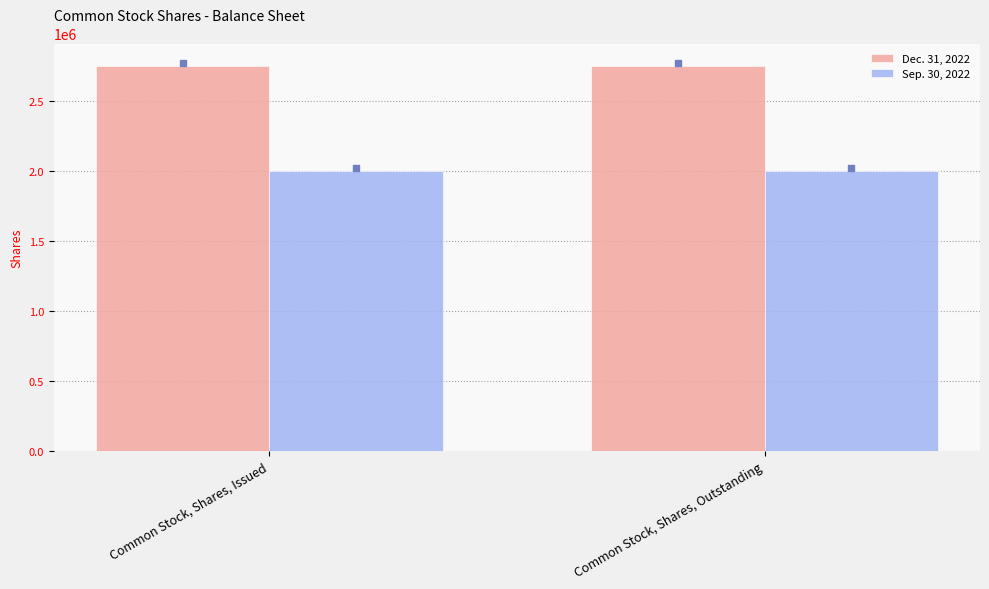

What is the maximum value for Sep. 30, 2022?

2000000